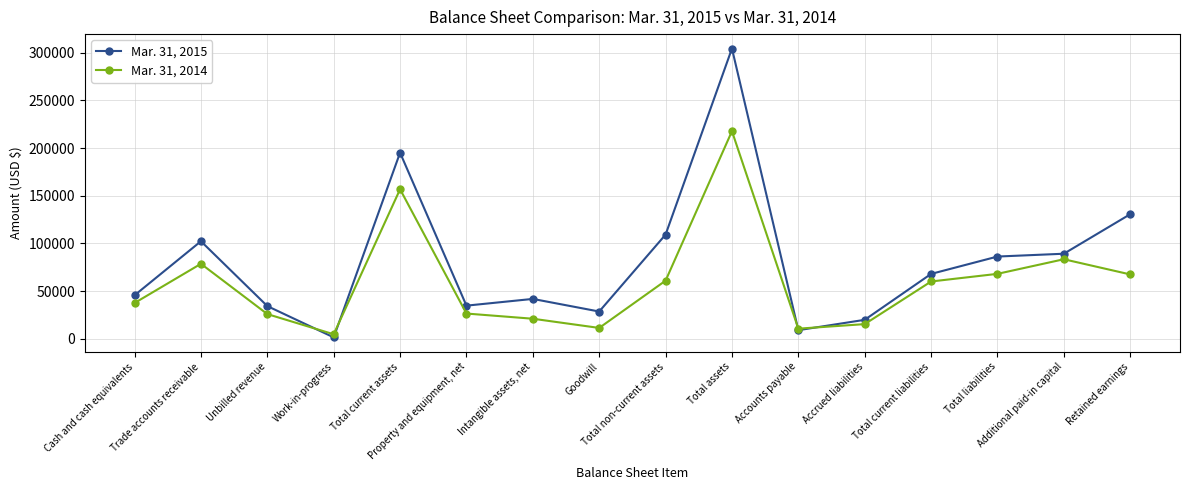

Which series ends up on top after the final intersection of Mar. 31, 2015 and Mar. 31, 2014?

Mar. 31, 2015